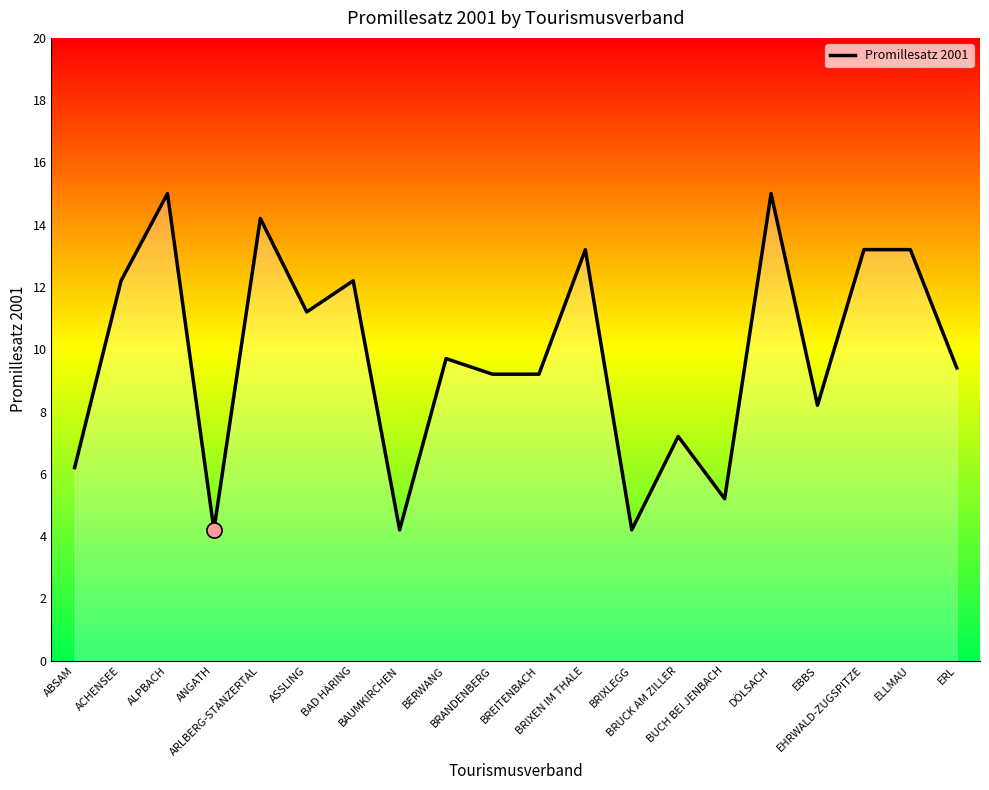

What is the change in value from BRANDENBERG to BRIXEN IM THALE?

+4.0